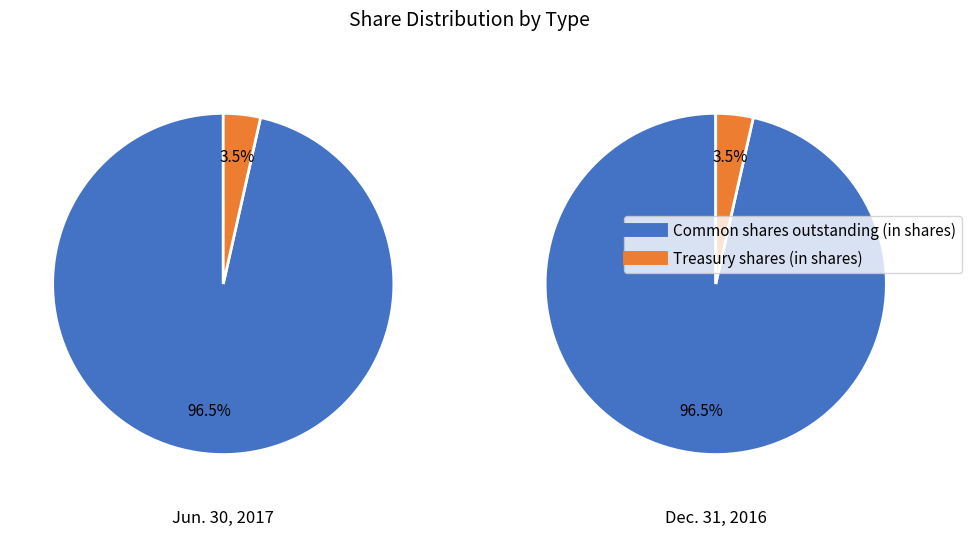

Is the sum of Dec. 31, 2016 and Jun. 30, 2017 greater than half?

Yes